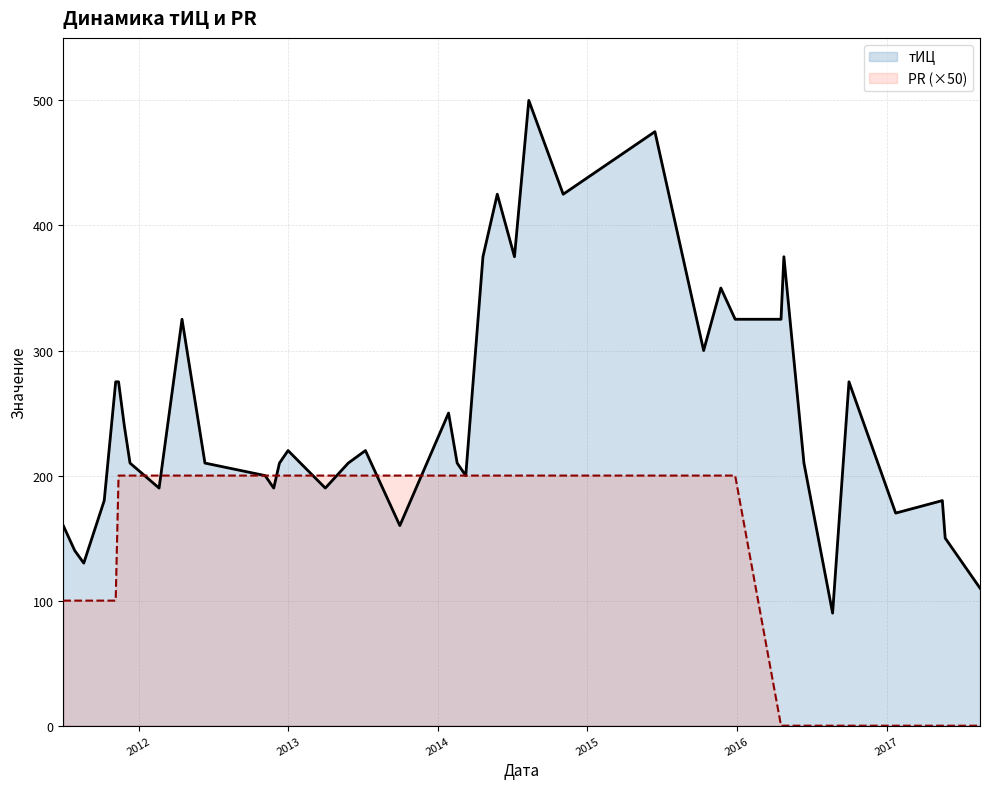

What is the maximum value for тИЦ?

500